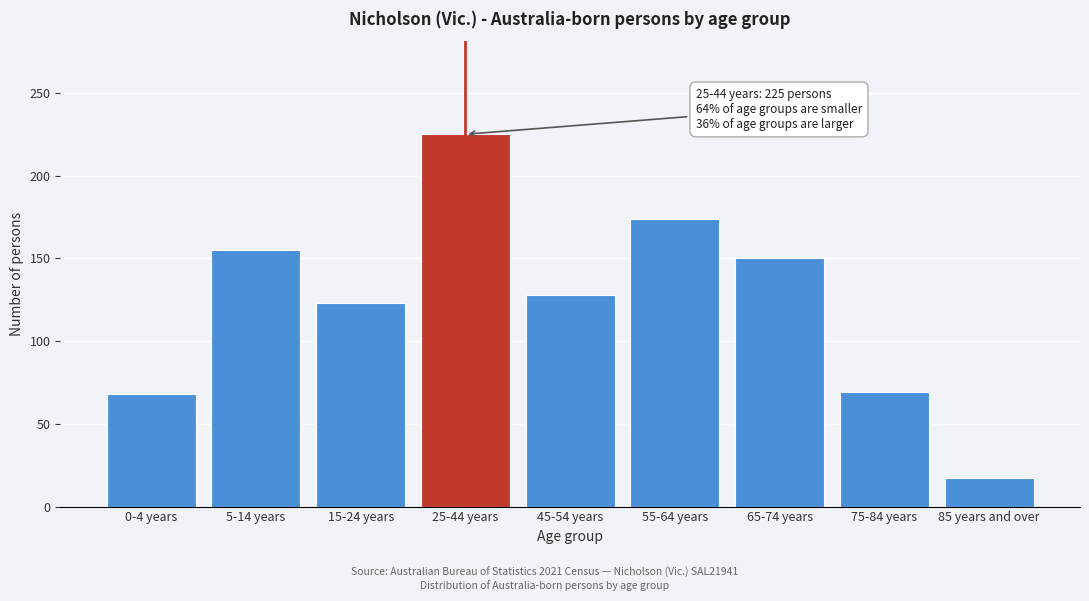

What is the maximum value shown in the chart?

225